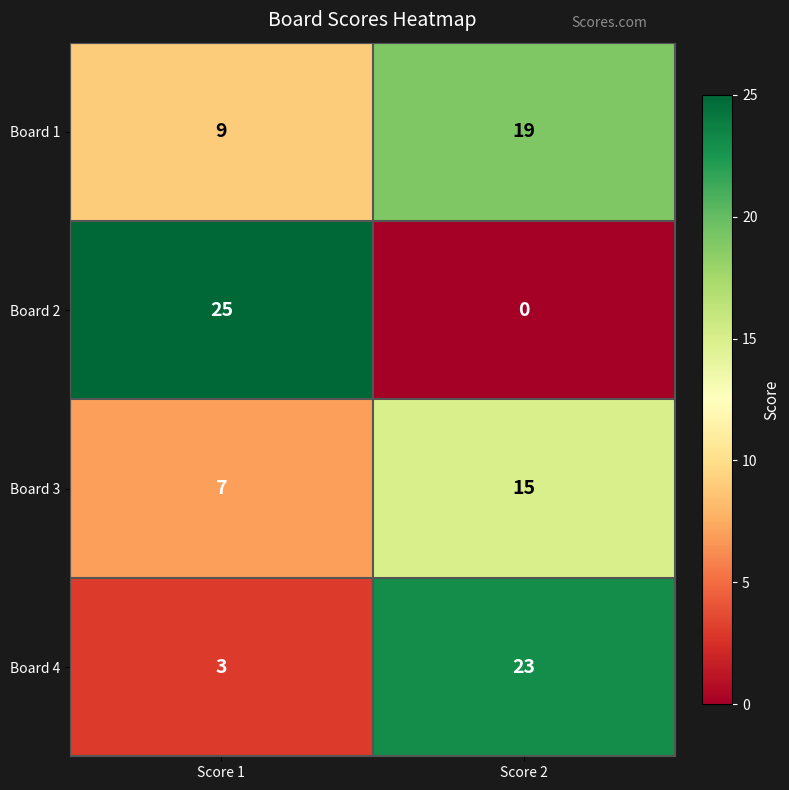

At Score 1, list the series in order from smallest to largest.

Board 4, Board 3, Board 1, Board 2